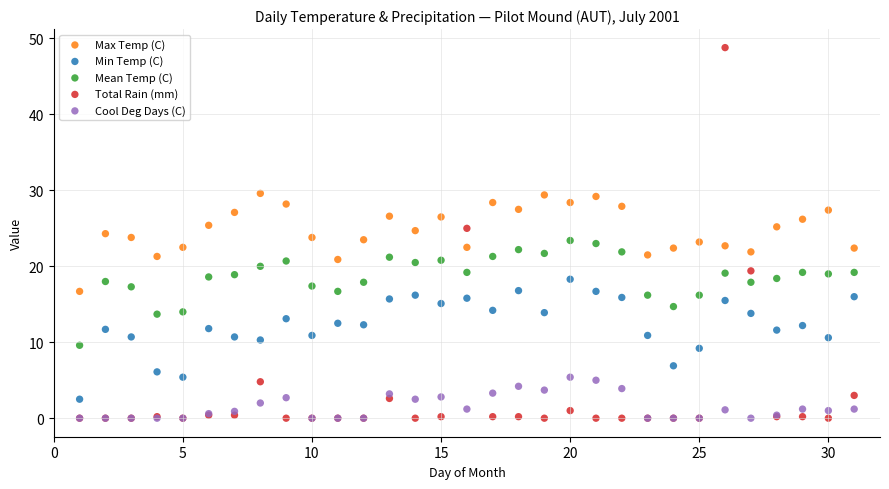

Which series has the largest Y range (max minus min)?

Total Rain (mm)